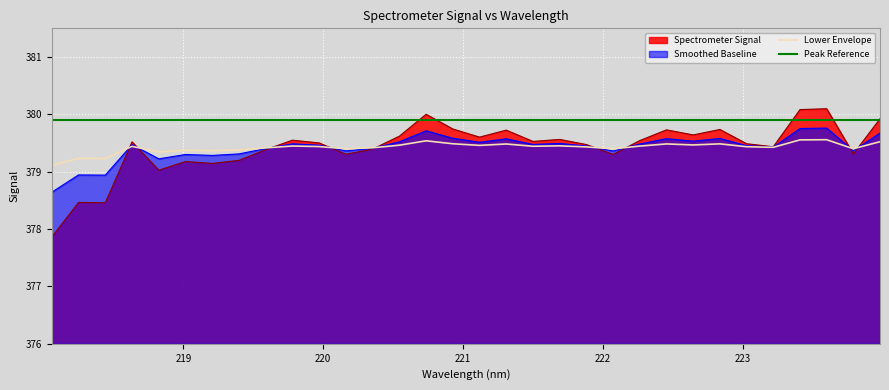

Which series has the widest spread of values?

Spectrometer Signal